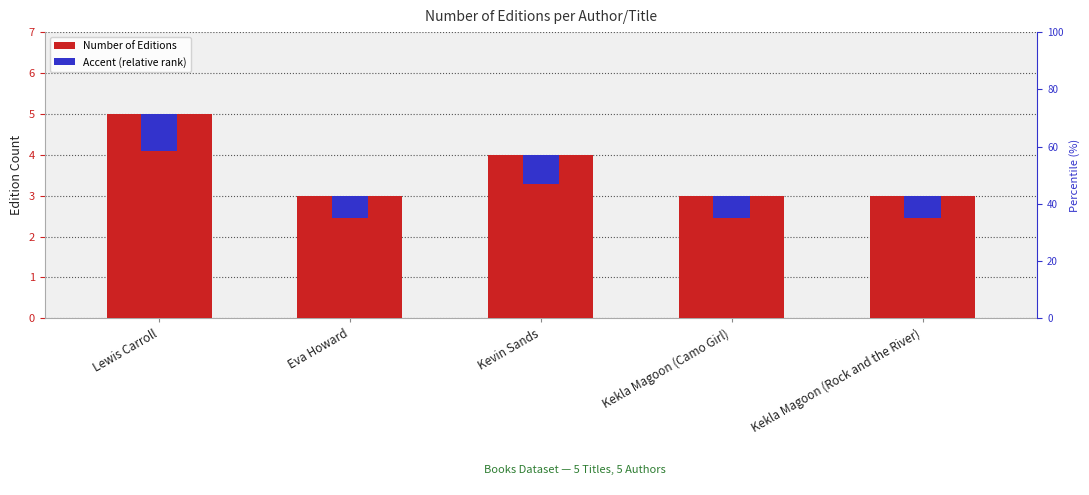

How many bars are there in total?

10